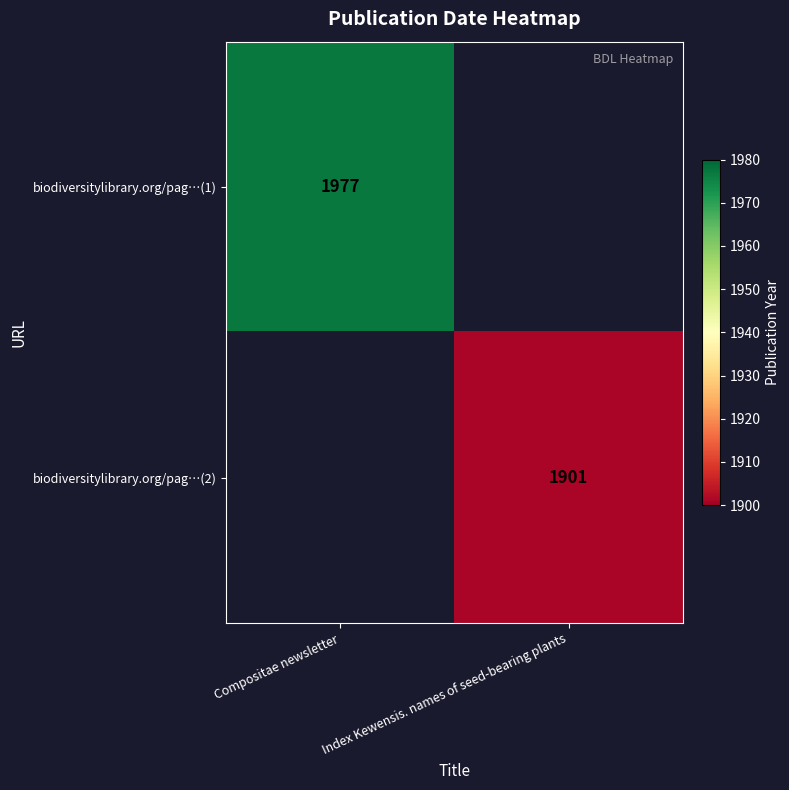

The biodiversitylibrary.org/pag…(2) series shows 1901 at Index Kewensis. names of seed-bearing plants. True or false?

True